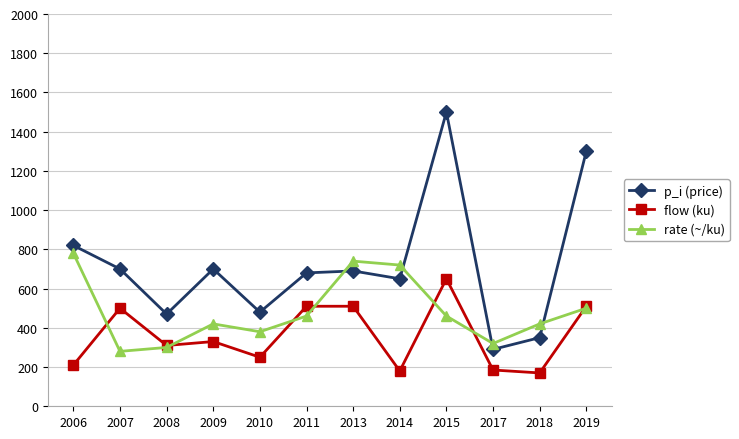

Count the number of categories in the chart.

12